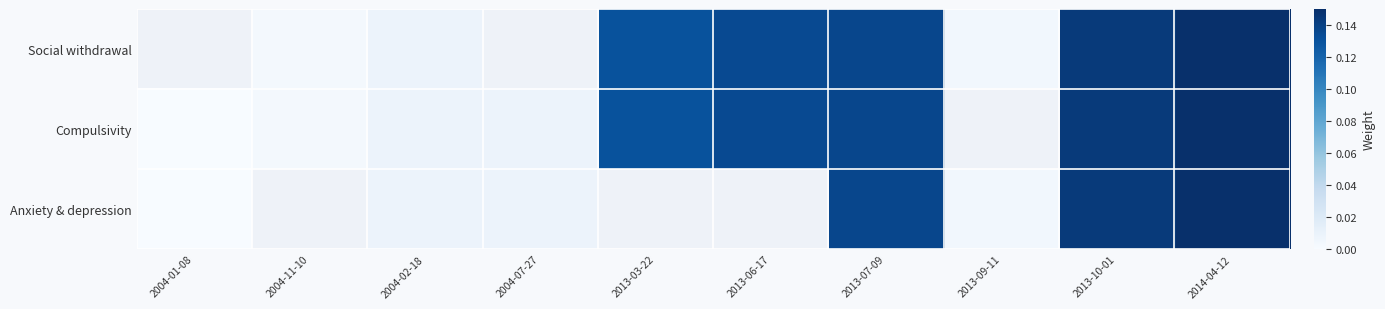

At which label does Social withdrawal first exceed 0?

2004-11-10